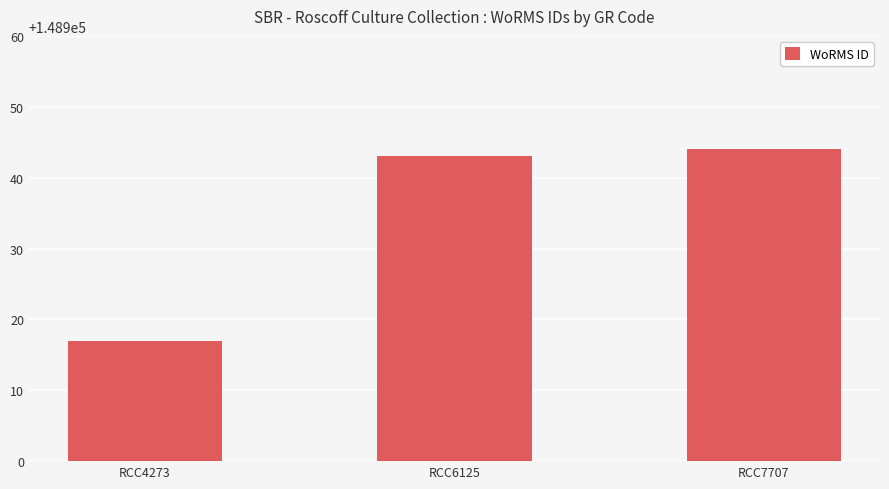

Reading left to right, what are all the values shown in this chart?

148917	148943	148944